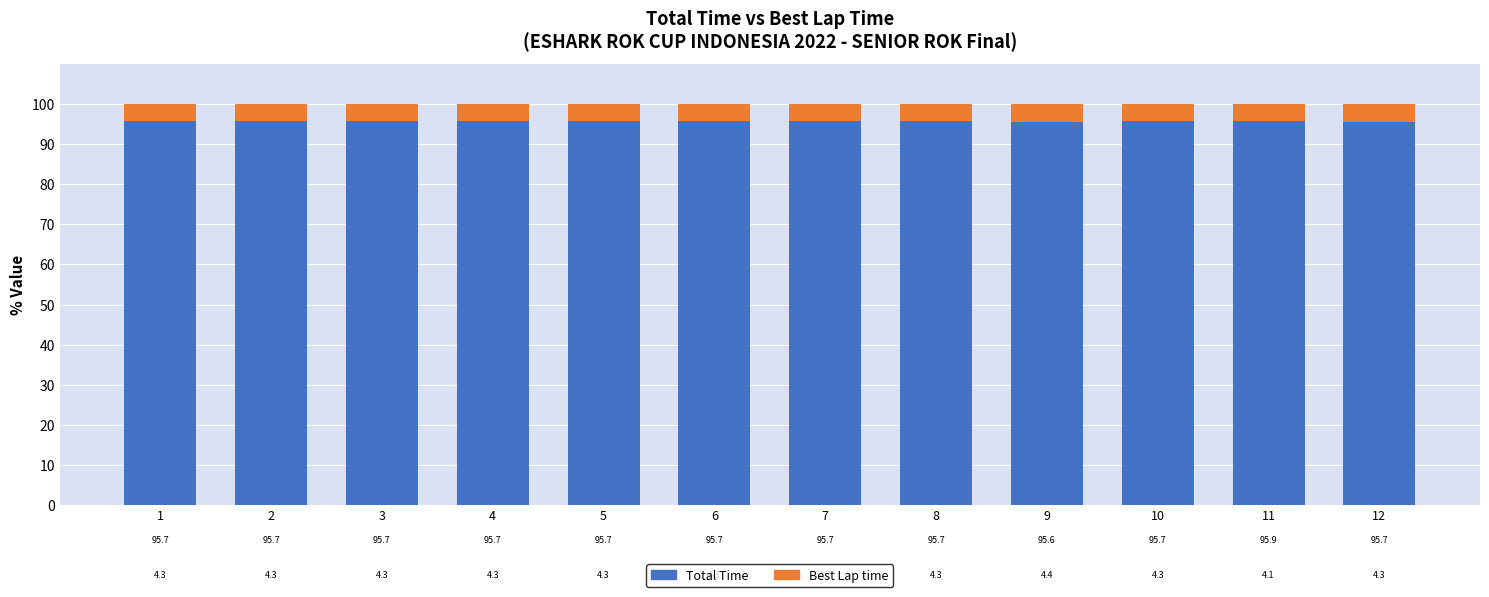

How many bars are there in total?

12